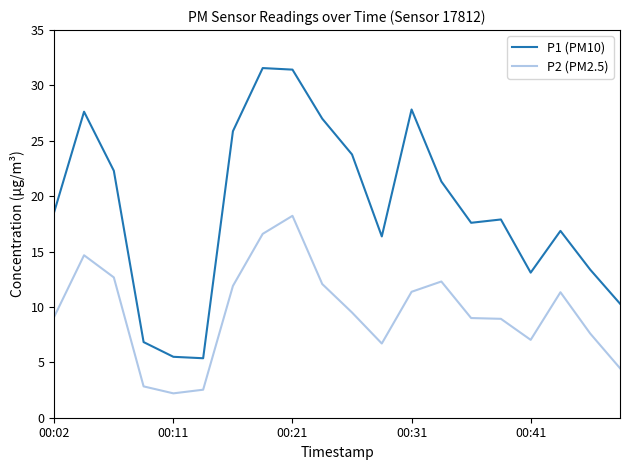

True or false: P1 (PM10) and P2 (PM2.5) cross at least once.

False